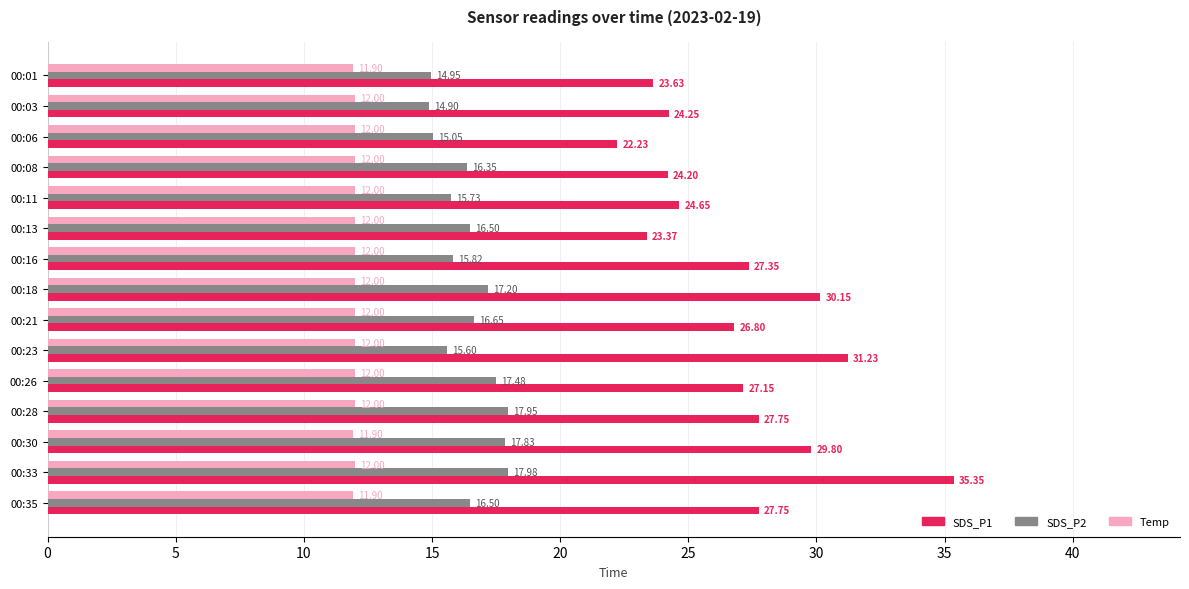

Between 00:23 and 00:28, which series saw the biggest shift?

SDS_P1